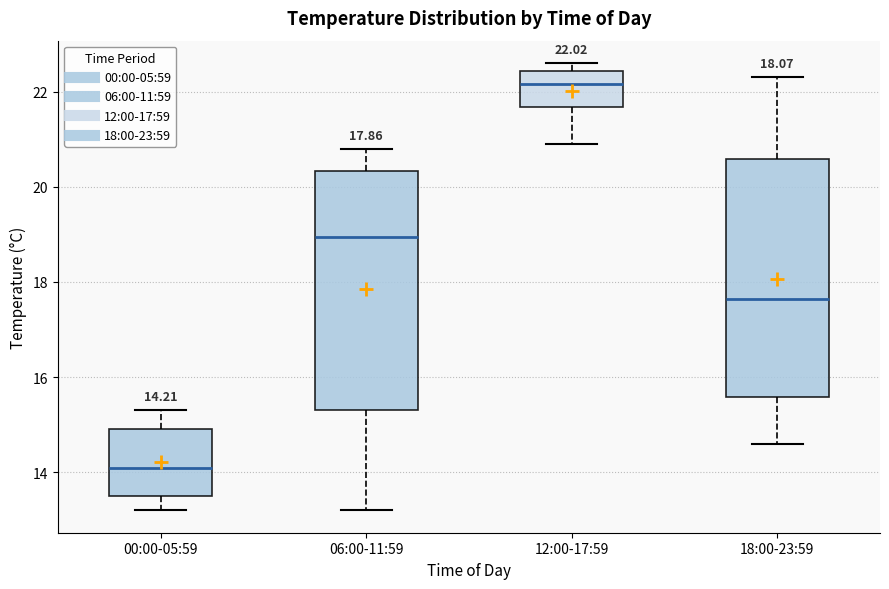

Which box's median line is the lowest?

00:00-05:59